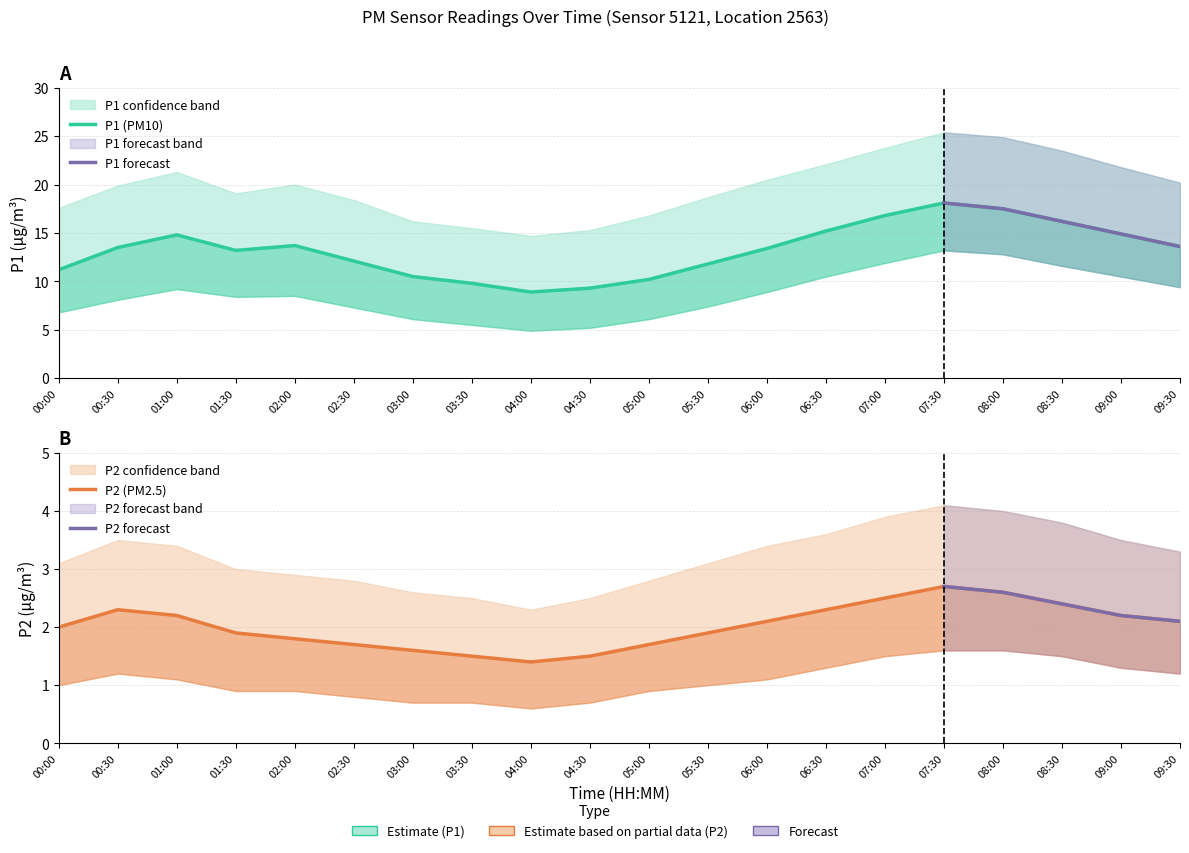

What value does the P2_upper series have at 04:00?

2.3